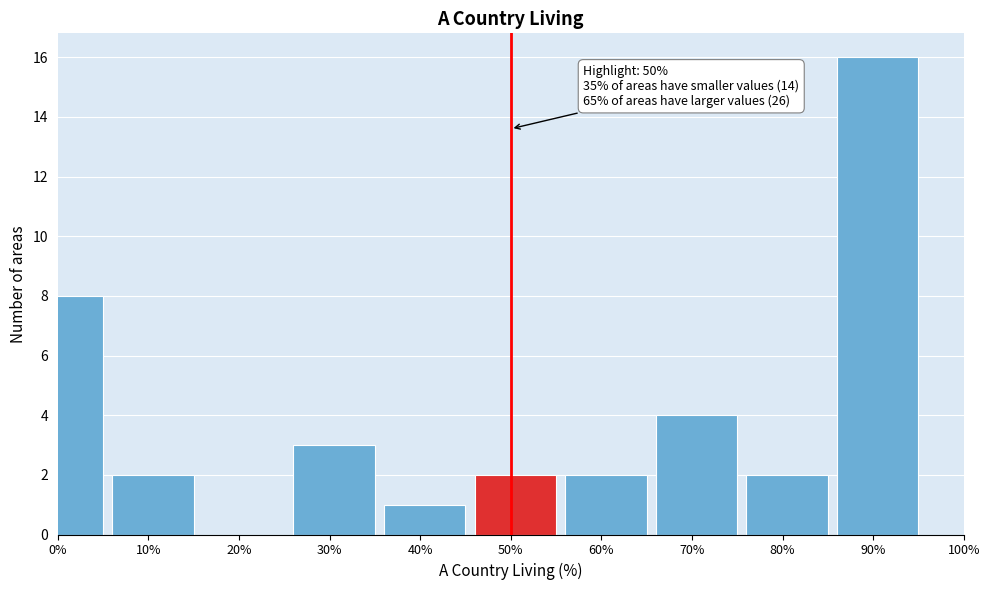

Reading left to right, extract all data points from this chart.

0%=8	10%=2	20%=0	30%=3	40%=1	50%=2	60%=2	70%=4	80%=2	90%=16